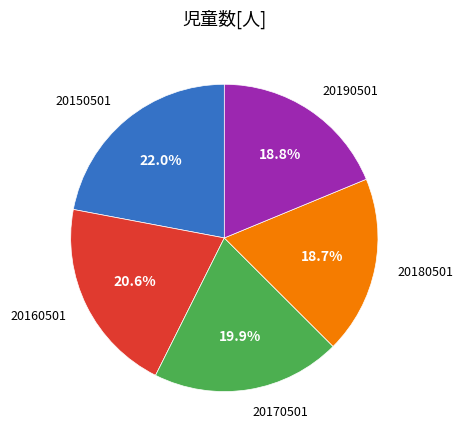

How much of the chart is everything except 20160501?

79.4%